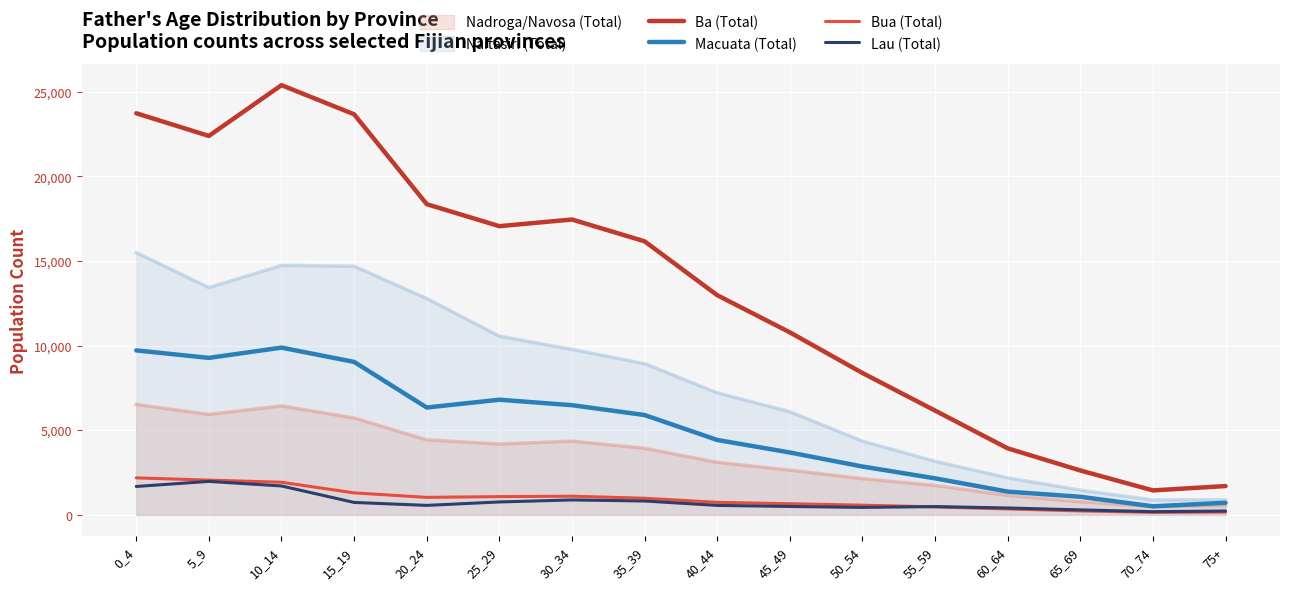

What is the average value of the Lau (Total) series?

763